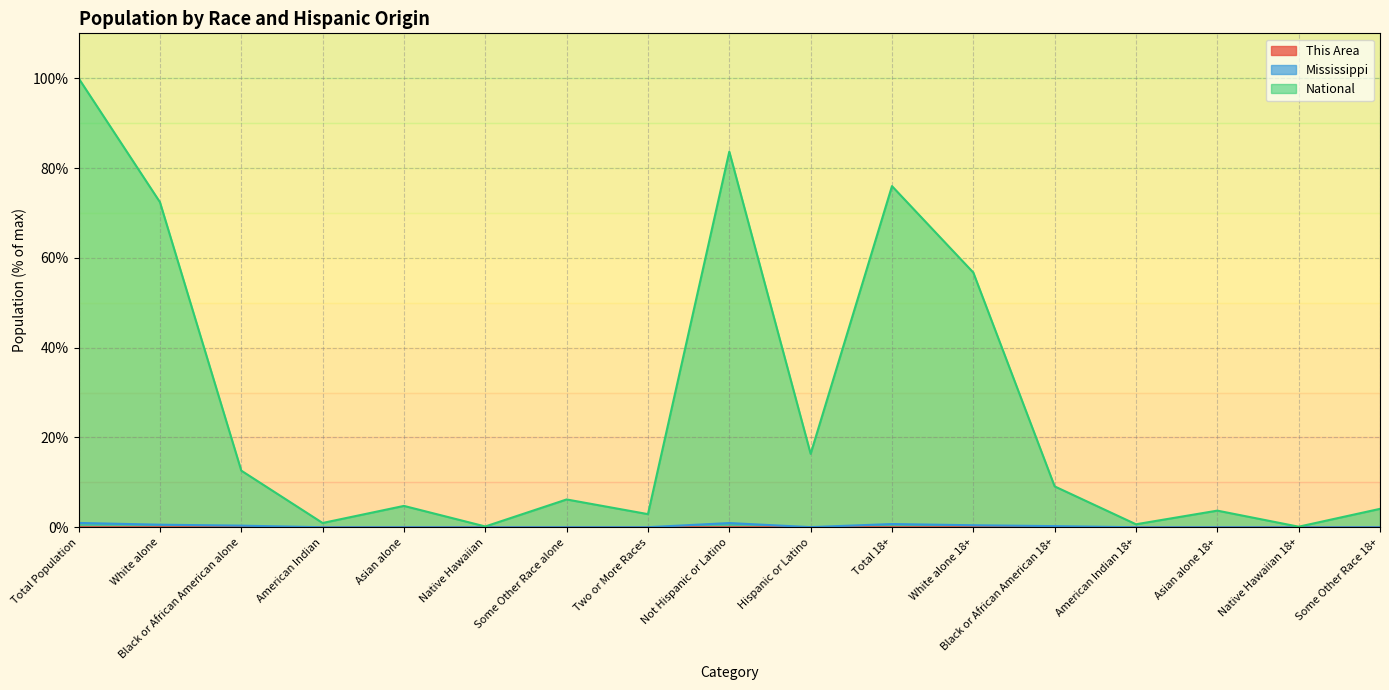

At which category is the sum across all series the highest?

Total Population